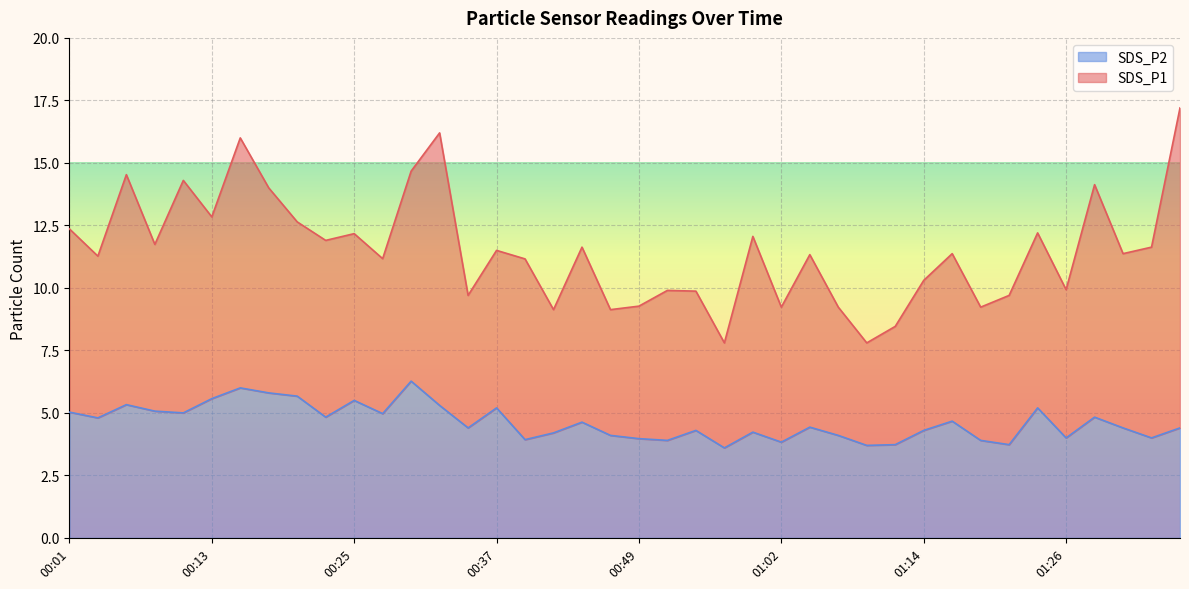

How many points are lower than both their immediate neighbors (excluding endpoints)?

13